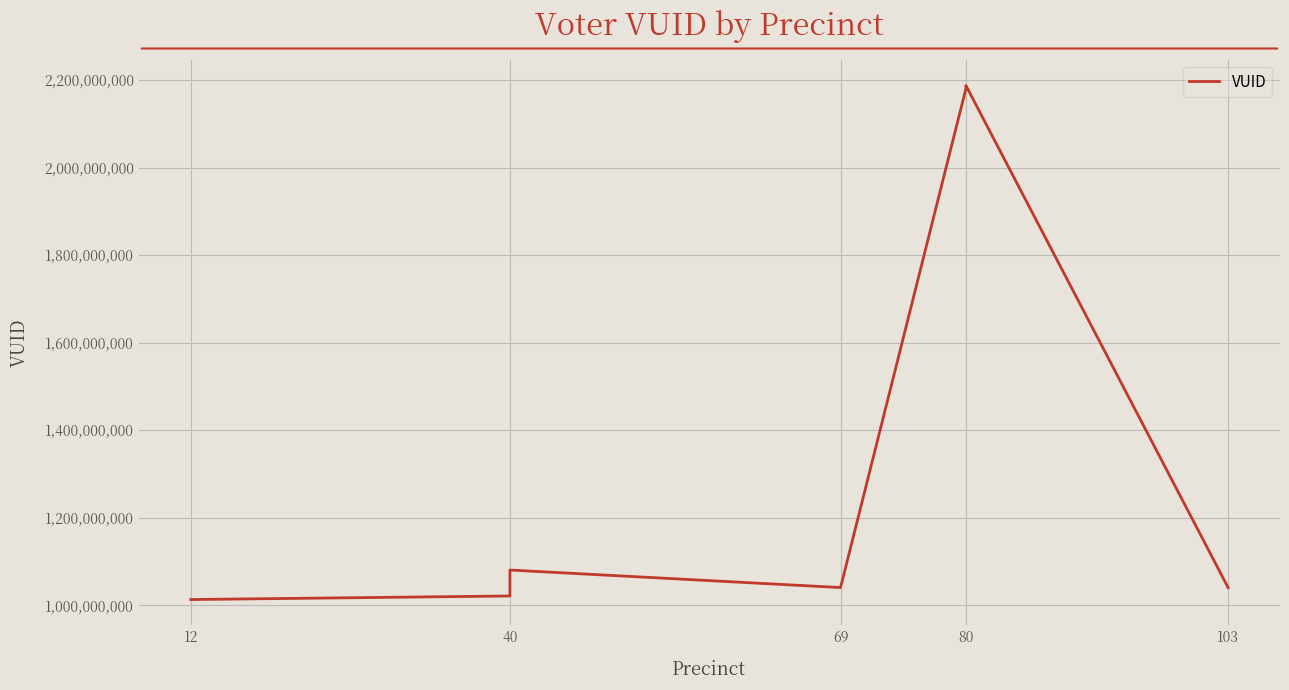

What position from the left is 5?

6